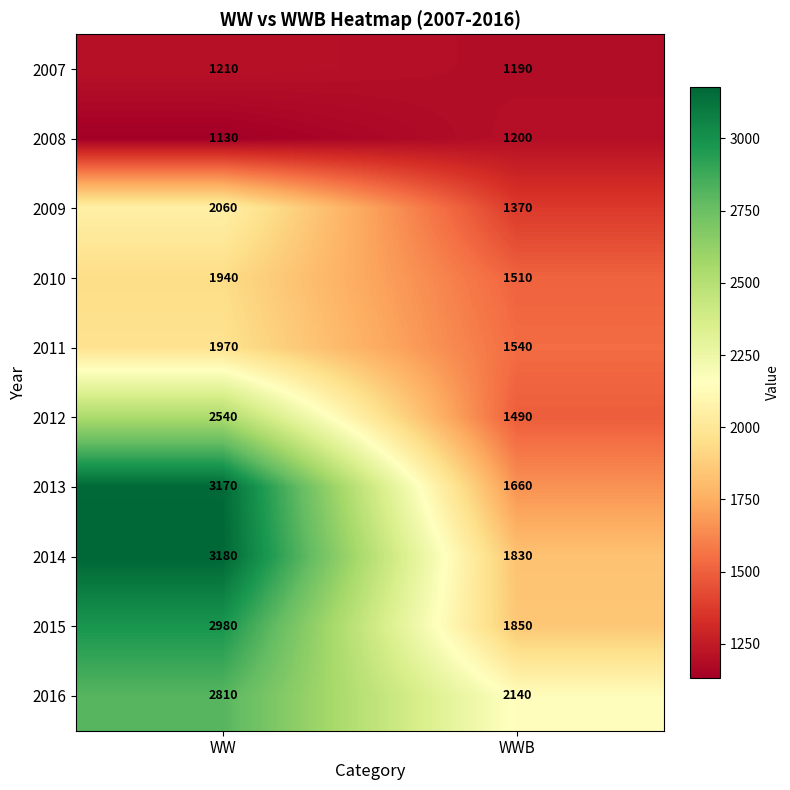

What value does the 2011 series have at WW?

1970